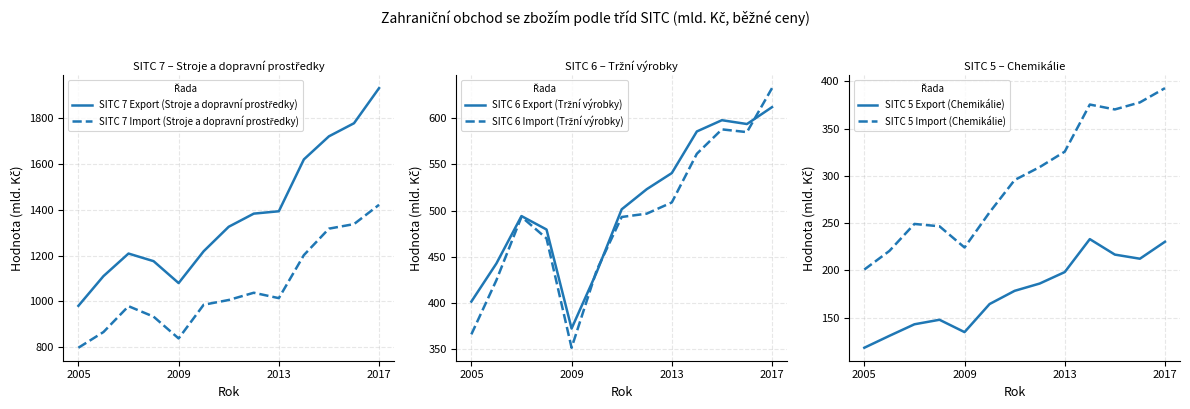

How many values in the SITC 5 Import (Chemikálie) series exceed 295?

7